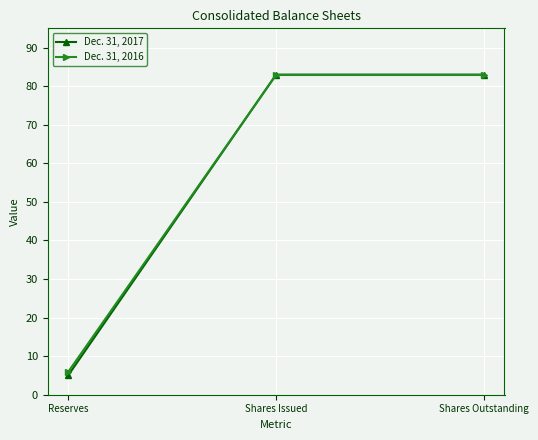

Reading left to right, extract all data points from this chart.

Dec. 31, 2017: 5.1	83.0	83.0
Dec. 31, 2016: 6.0	82.9	82.9